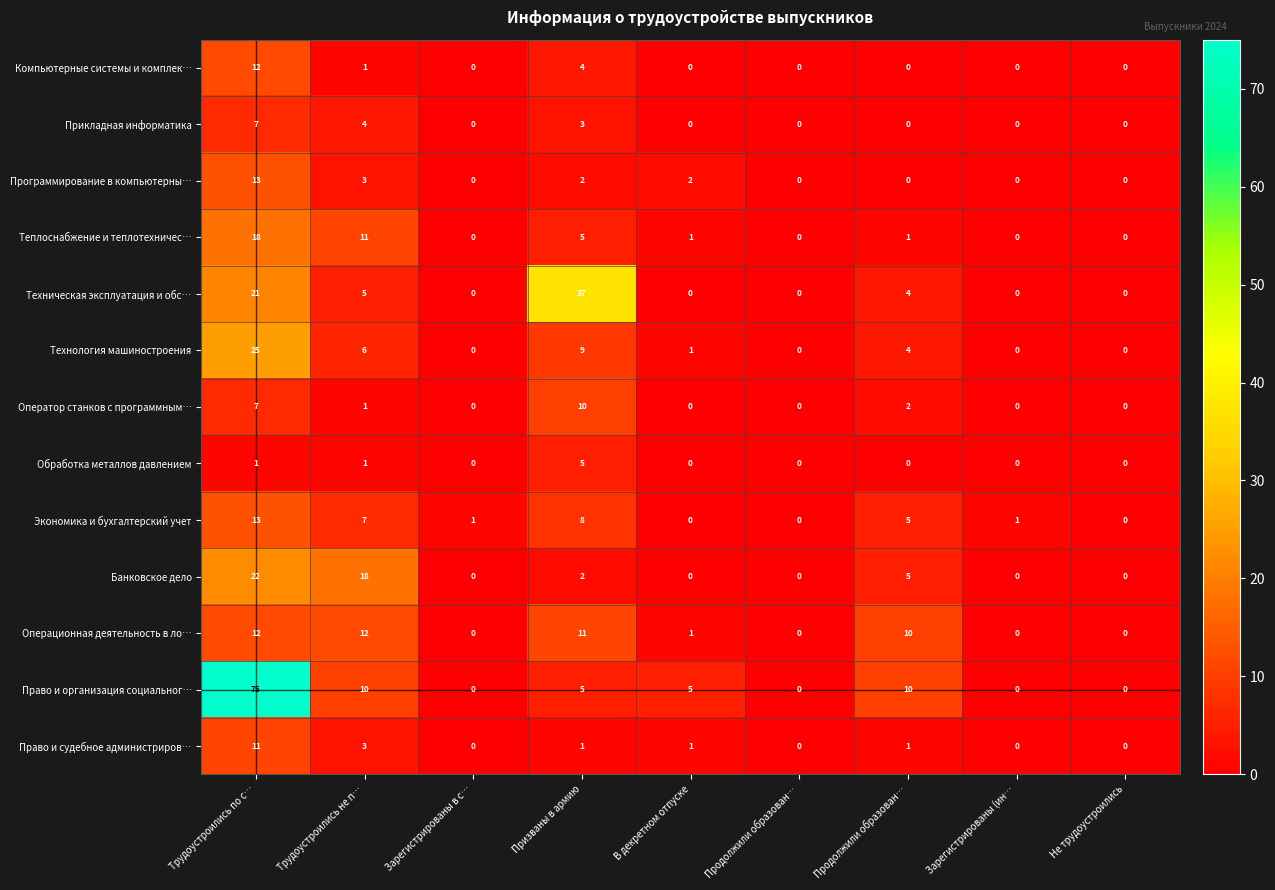

Reading left to right, extract all data points from this chart.

Компьютерные системы и комплек…: Трудоустроились по с…=12	Трудоустроились не п…=1	Зарегистрированы в с…=0	Призваны в армию=4	В декретном отпуске=0	Продолжили образован…=0	Продолжили образован…=0	Зарегистрированы (ин…=0	Не трудоустроились=0
Прикладная информатика: Трудоустроились по с…=7	Трудоустроились не п…=4	Зарегистрированы в с…=0	Призваны в армию=3	В декретном отпуске=0	Продолжили образован…=0	Продолжили образован…=0	Зарегистрированы (ин…=0	Не трудоустроились=0
Программирование в компьютерны…: Трудоустроились по с…=13	Трудоустроились не п…=3	Зарегистрированы в с…=0	Призваны в армию=2	В декретном отпуске=2	Продолжили образован…=0	Продолжили образован…=0	Зарегистрированы (ин…=0	Не трудоустроились=0
Теплоснабжение и теплотехничес…: Трудоустроились по с…=18	Трудоустроились не п…=11	Зарегистрированы в с…=0	Призваны в армию=5	В декретном отпуске=1	Продолжили образован…=0	Продолжили образован…=1	Зарегистрированы (ин…=0	Не трудоустроились=0
Техническая эксплуатация и обс…: Трудоустроились по с…=21	Трудоустроились не п…=5	Зарегистрированы в с…=0	Призваны в армию=37	В декретном отпуске=0	Продолжили образован…=0	Продолжили образован…=4	Зарегистрированы (ин…=0	Не трудоустроились=0
Технология машиностроения: Трудоустроились по с…=25	Трудоустроились не п…=6	Зарегистрированы в с…=0	Призваны в армию=9	В декретном отпуске=1	Продолжили образован…=0	Продолжили образован…=4	Зарегистрированы (ин…=0	Не трудоустроились=0
Оператор станков с программным…: Трудоустроились по с…=7	Трудоустроились не п…=1	Зарегистрированы в с…=0	Призваны в армию=10	В декретном отпуске=0	Продолжили образован…=0	Продолжили образован…=2	Зарегистрированы (ин…=0	Не трудоустроились=0
Обработка металлов давлением: Трудоустроились по с…=1	Трудоустроились не п…=1	Зарегистрированы в с…=0	Призваны в армию=5	В декретном отпуске=0	Продолжили образован…=0	Продолжили образован…=0	Зарегистрированы (ин…=0	Не трудоустроились=0
Экономика и бухгалтерский учет: Трудоустроились по с…=13	Трудоустроились не п…=7	Зарегистрированы в с…=1	Призваны в армию=8	В декретном отпуске=0	Продолжили образован…=0	Продолжили образован…=5	Зарегистрированы (ин…=1	Не трудоустроились=0
Банковское дело: Трудоустроились по с…=22	Трудоустроились не п…=18	Зарегистрированы в с…=0	Призваны в армию=2	В декретном отпуске=0	Продолжили образован…=0	Продолжили образован…=5	Зарегистрированы (ин…=0	Не трудоустроились=0
Операционная деятельность в ло…: Трудоустроились по с…=12	Трудоустроились не п…=12	Зарегистрированы в с…=0	Призваны в армию=11	В декретном отпуске=1	Продолжили образован…=0	Продолжили образован…=10	Зарегистрированы (ин…=0	Не трудоустроились=0
Право и организация социальног…: Трудоустроились по с…=75	Трудоустроились не п…=10	Зарегистрированы в с…=0	Призваны в армию=5	В декретном отпуске=5	Продолжили образован…=0	Продолжили образован…=10	Зарегистрированы (ин…=0	Не трудоустроились=0
Право и судебное администриров…: Трудоустроились по с…=11	Трудоустроились не п…=3	Зарегистрированы в с…=0	Призваны в армию=1	В декретном отпуске=1	Продолжили образован…=0	Продолжили образован…=1	Зарегистрированы (ин…=0	Не трудоустроились=0